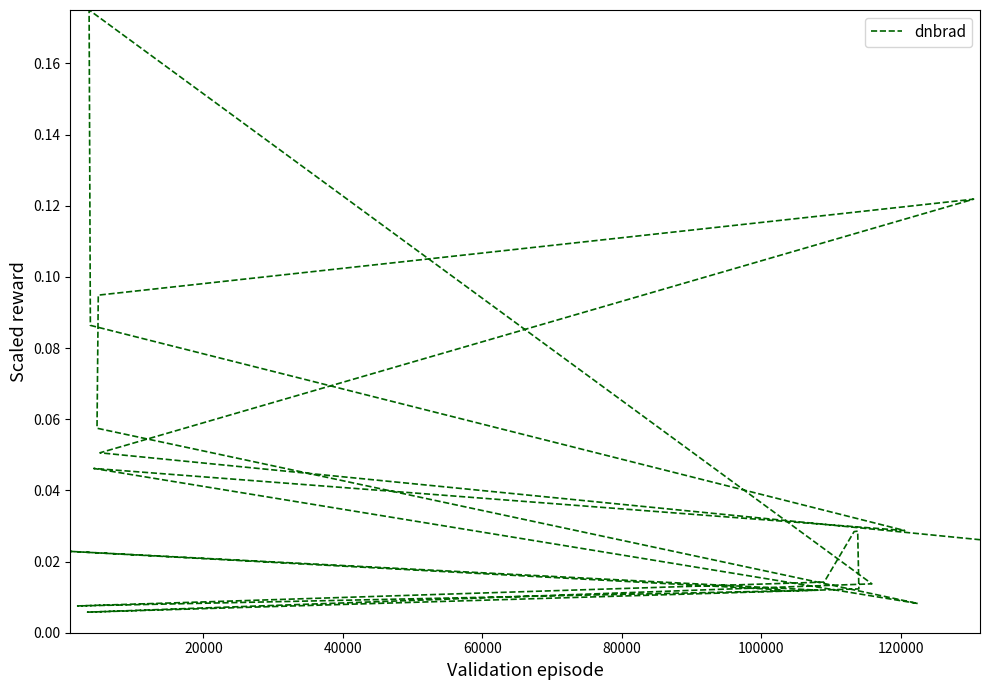

True or false: there are more than 1 points higher than both neighbors.

True